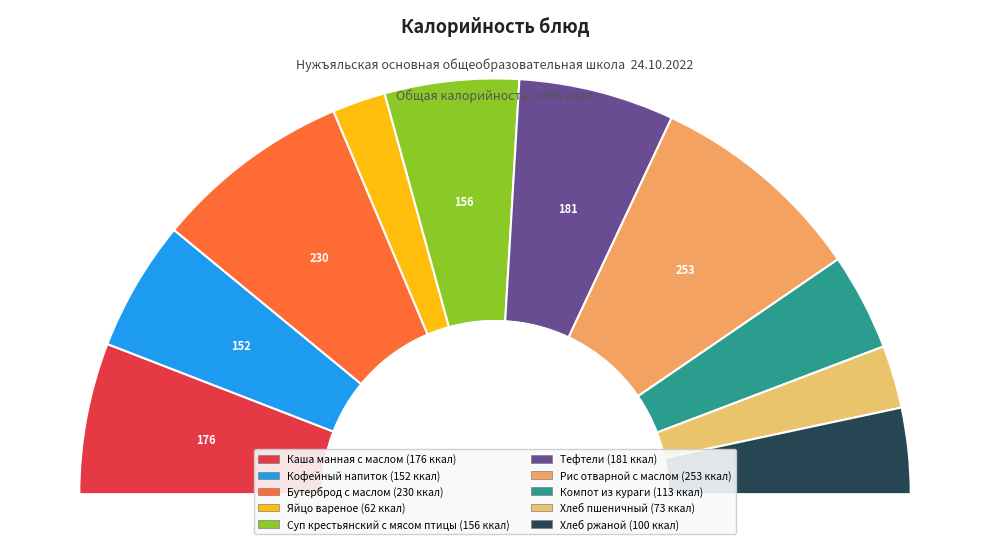

Is there a majority slice in this chart?

No